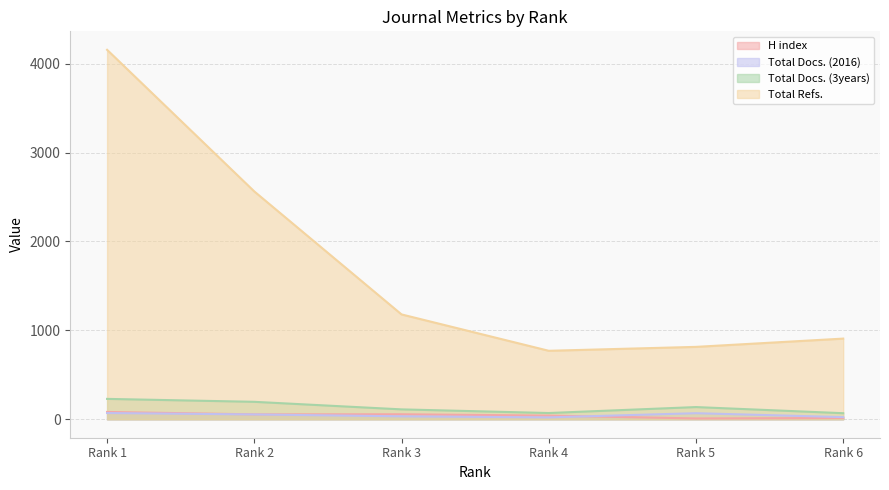

What is the difference between the Total Docs. (2016) values at Rank 1 and Rank 3?

37